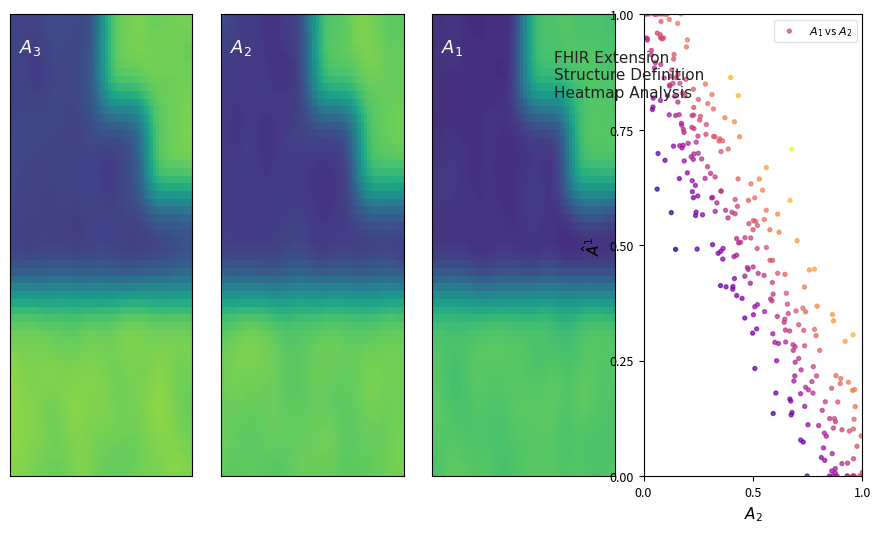

The value of Extension.extension at Max is 0. True or false?

True